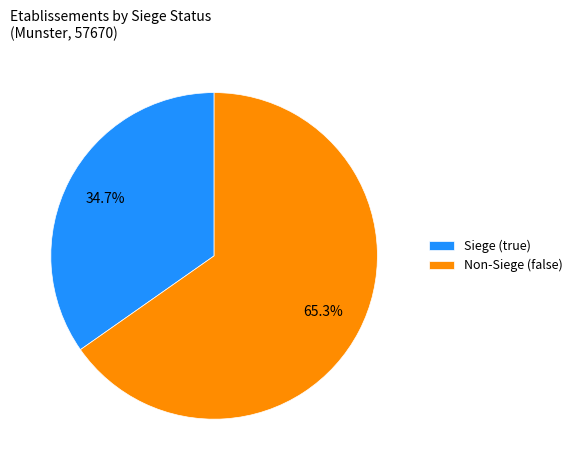

Between Non-Siege (false) and Siege (true), which is larger?

Non-Siege (false)